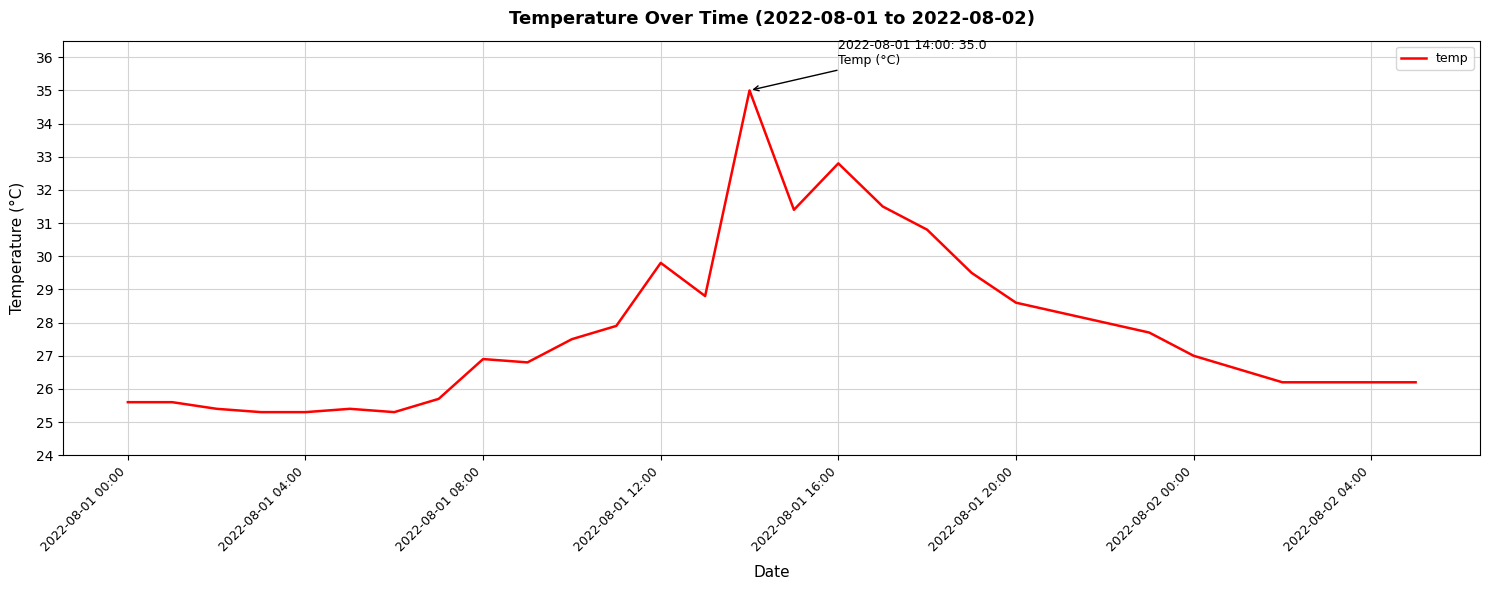

What is the minimum value shown in the chart?

25.3